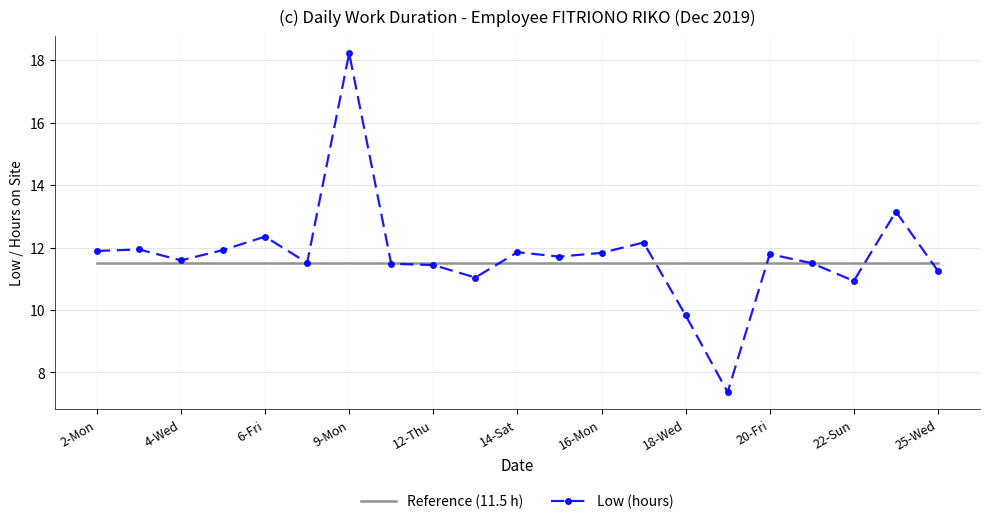

List the series in order of their peak value, highest first.

Low (hours), Reference (11.5 h)